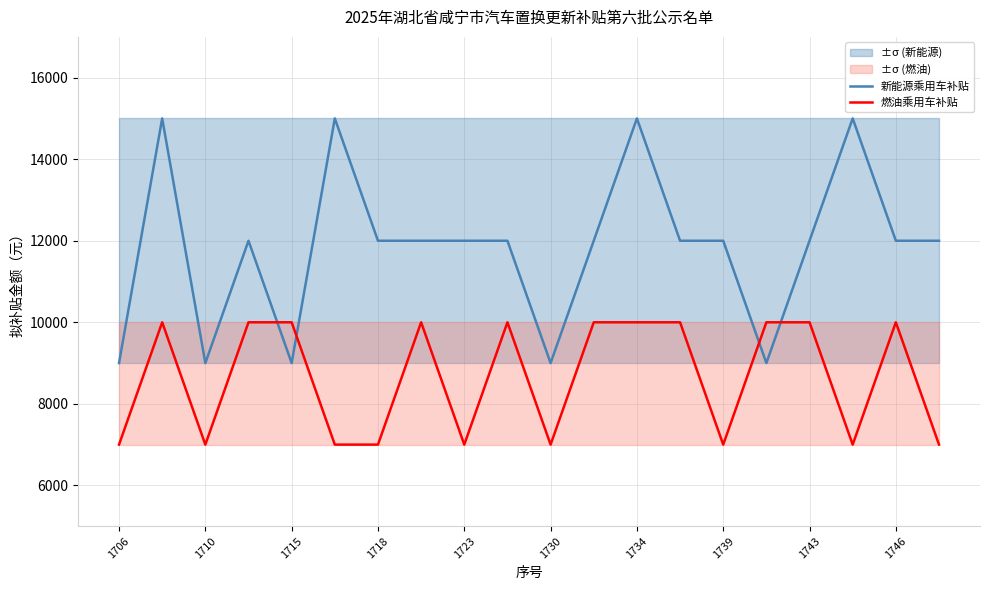

The 新能源乘用车补贴 series shows 12000 at 1723. True or false?

True